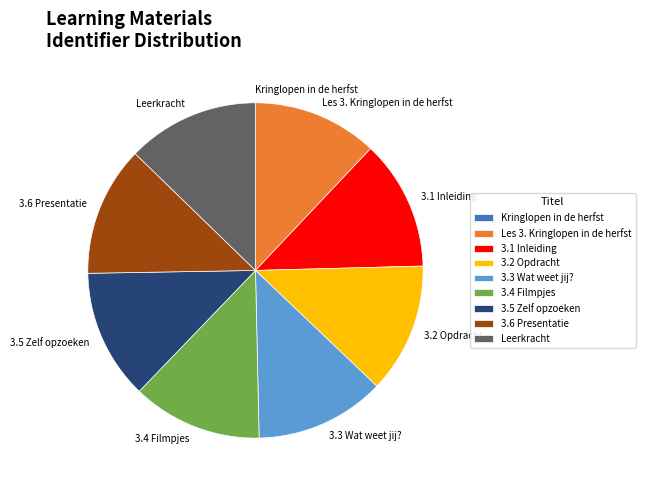

True or false: Leerkracht accounts for 13% of the total.

True